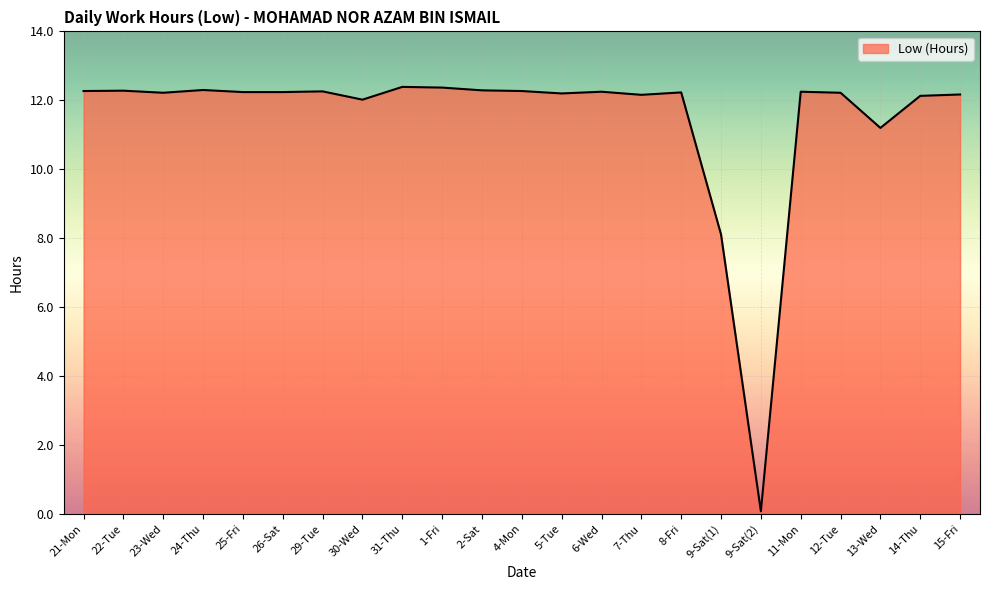

The chart shows a value of 15.8 at 30-Wed. True or false?

False